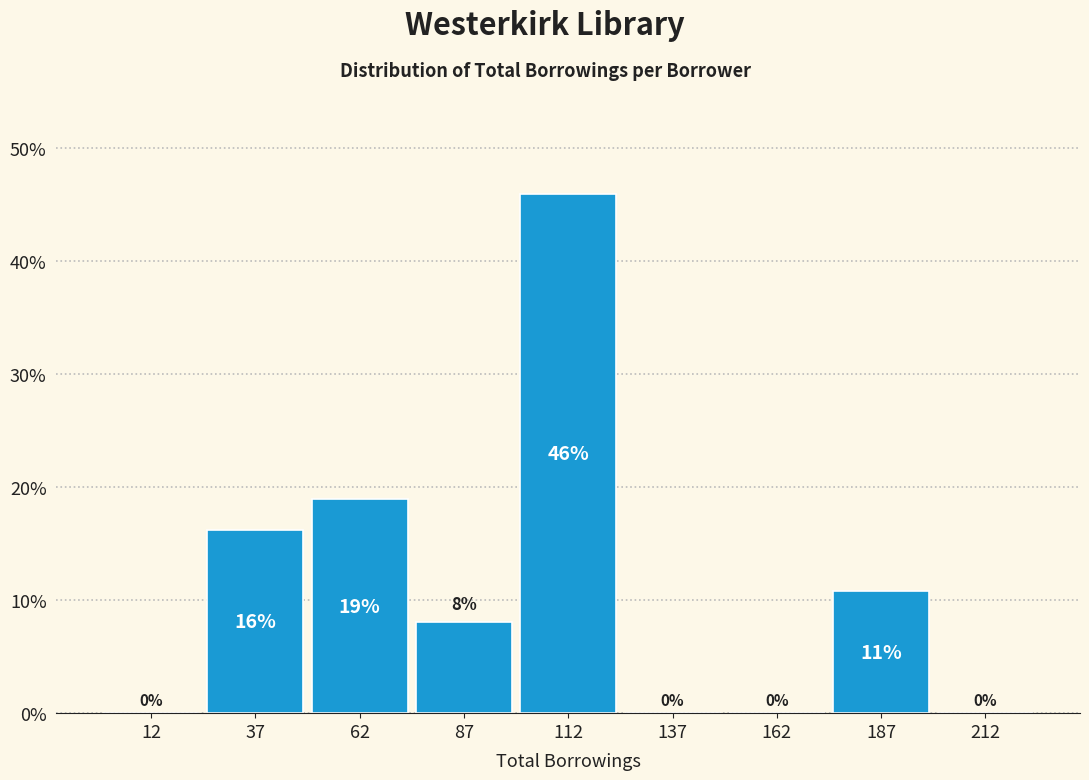

Over which range of the x-axis is the bar tallest?

100 to 125